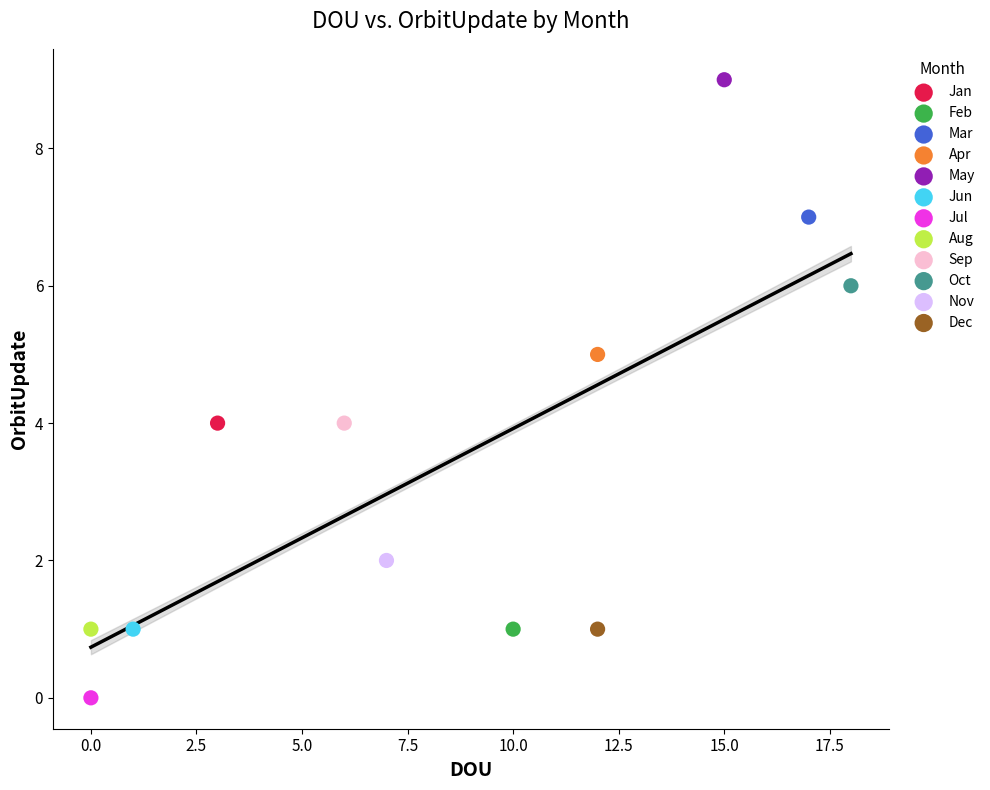

Which series contains the lowest Y value?

Jul